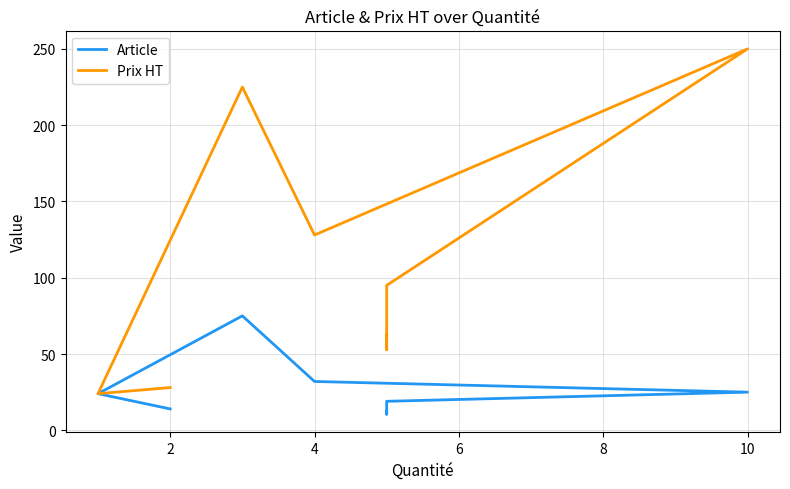

At how many categories does at least one series exceed 148?

2